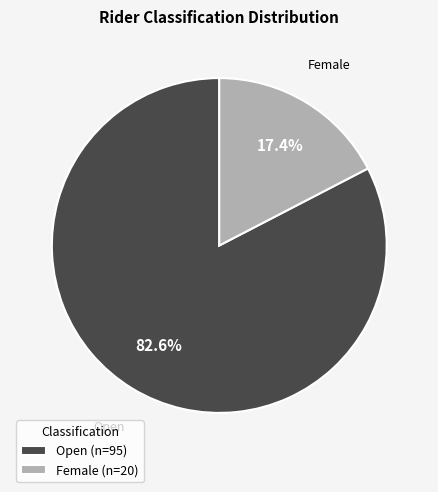

To the nearest percent, what is the difference between the Open and Female slice percentages?

65%